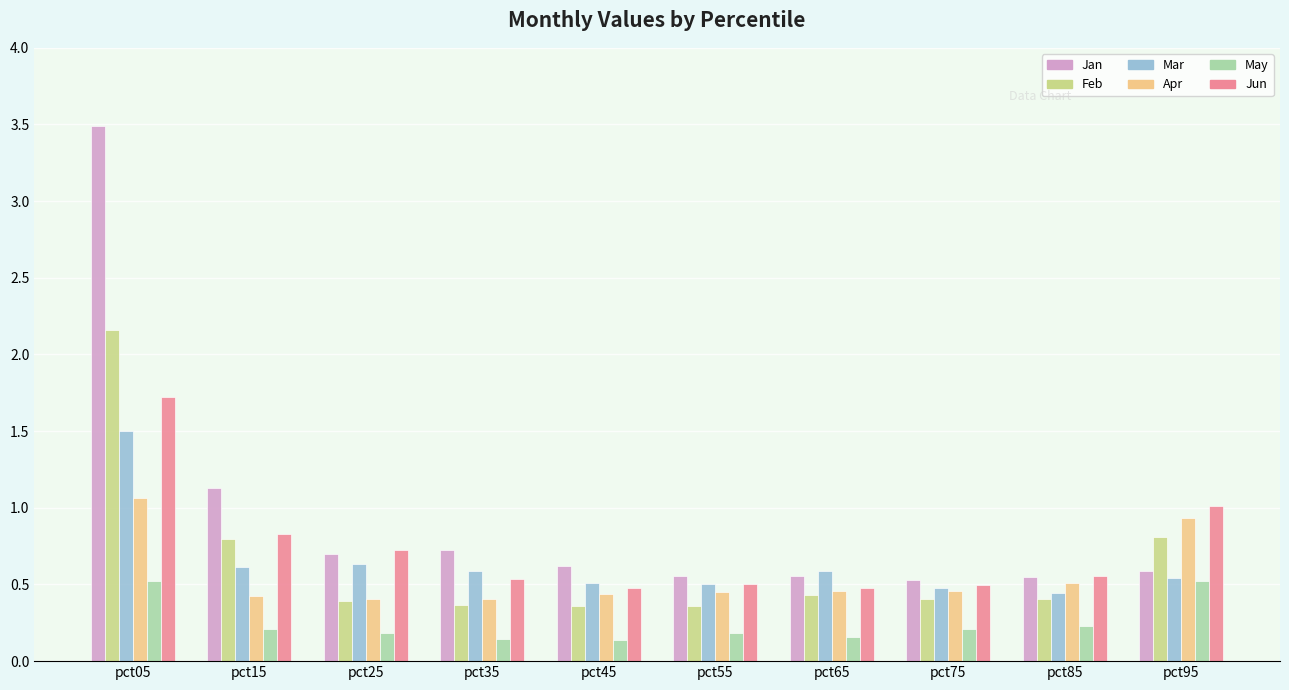

List the series in order of their peak value, highest first.

Jan, Feb, Jun, Mar, Apr, May